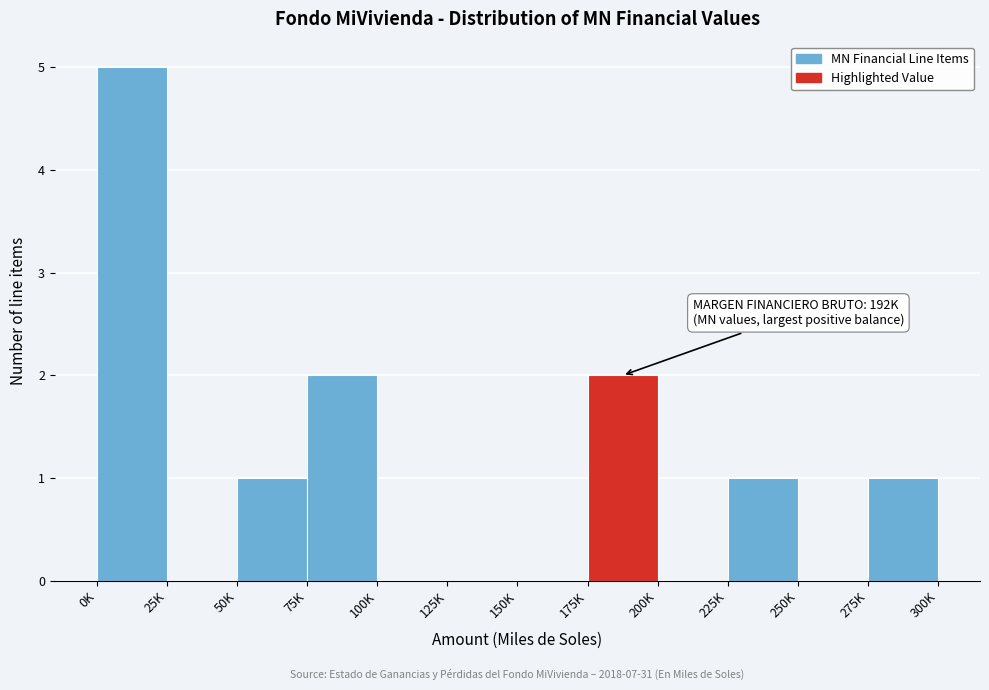

Reading left to right, list all the values displayed in this chart.

0K=5	25K=0	50K=1	75K=2	100K=0	125K=0	150K=0	175K=2	200K=0	225K=1	250K=0	275K=1